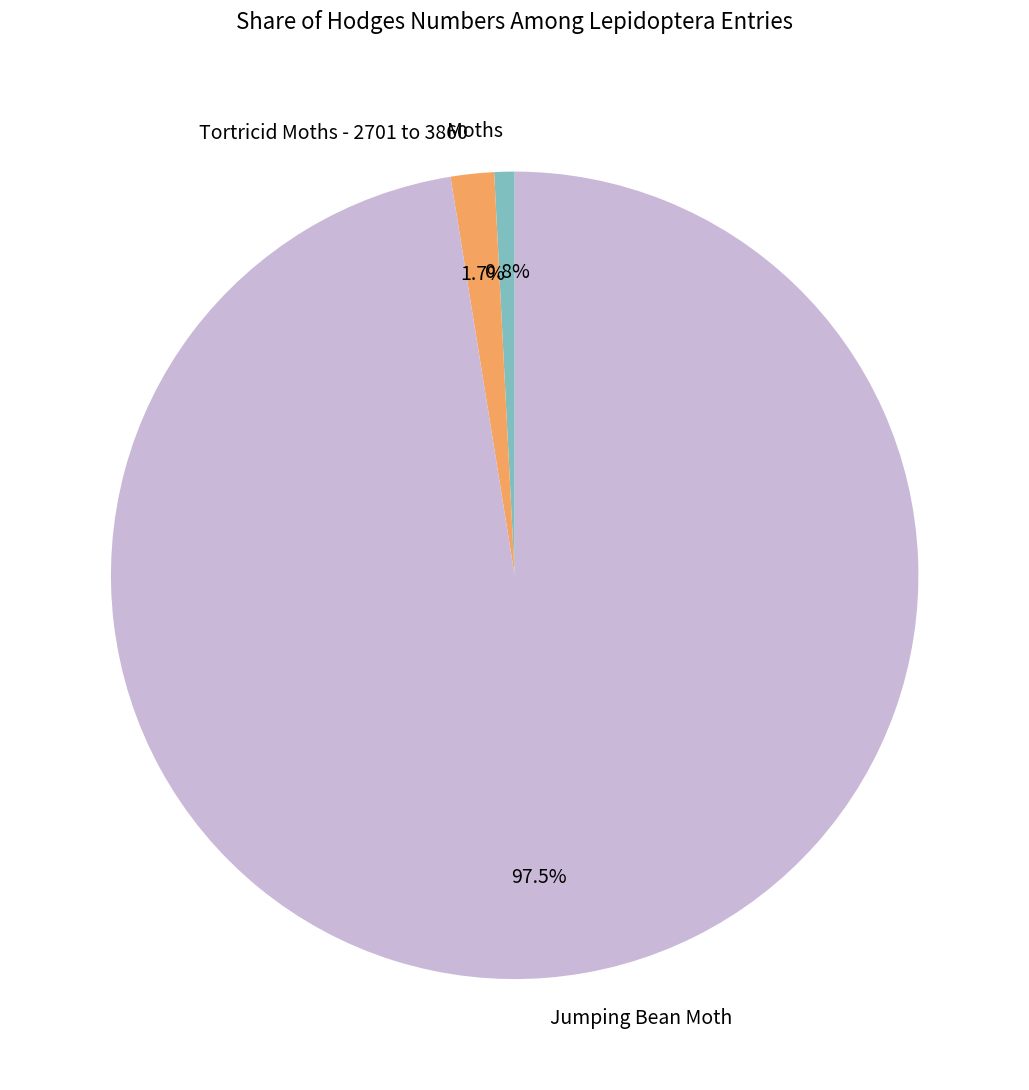

To the nearest percent, what is the difference between the Jumping Bean Moth and Moths slice percentages?

97%